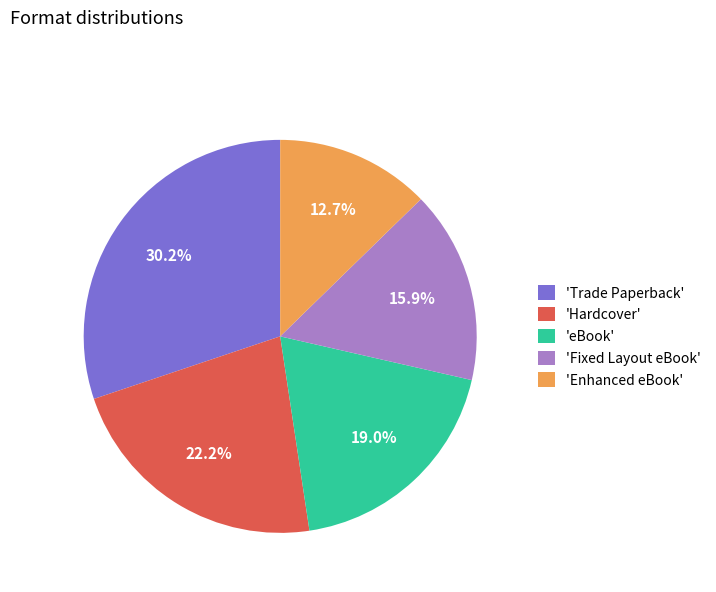

Between 'Fixed Layout eBook' and 'Trade Paperback', which is larger?

'Trade Paperback'